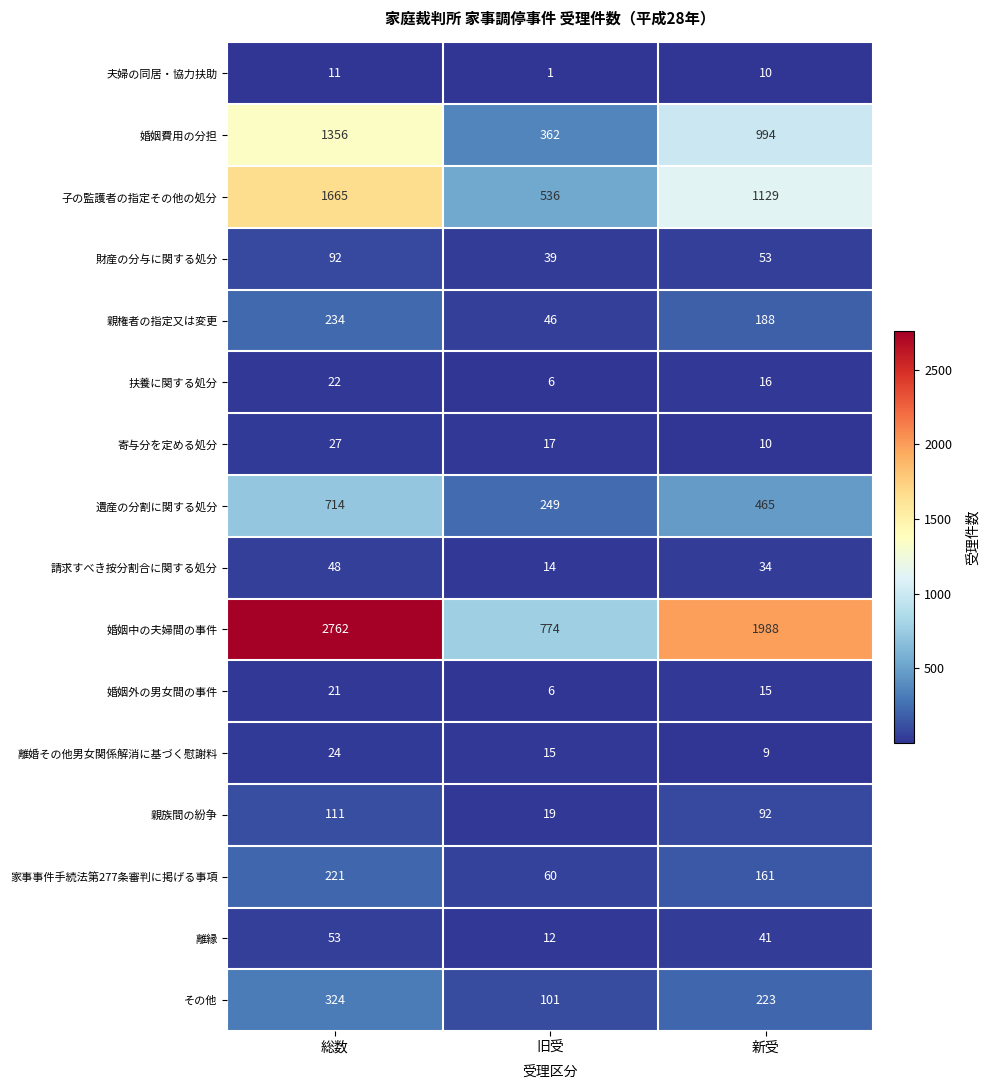

List the series in order of their peak value, highest first.

婚姻中の夫婦間の事件, 子の監護者の指定その他の処分, 婚姻費用の分担, 遺産の分割に関する処分, その他, 親権者の指定又は変更, 家事事件手続法第277条審判に掲げる事項, 親族間の紛争, 財産の分与に関する処分, 離縁, 請求すべき按分割合に関する処分, 寄与分を定める処分, 離婚その他男女関係解消に基づく慰謝料, 扶養に関する処分, 婚姻外の男女間の事件, 夫婦の同居・協力扶助